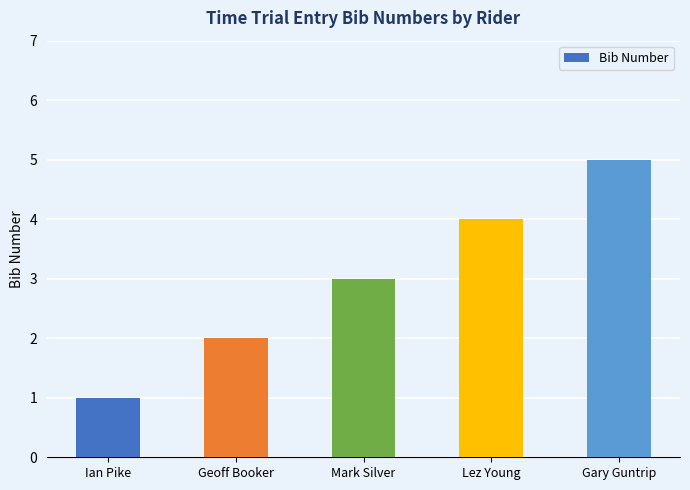

Approximately how many times larger is the value at Mark Silver compared to Gary Guntrip?

0.6